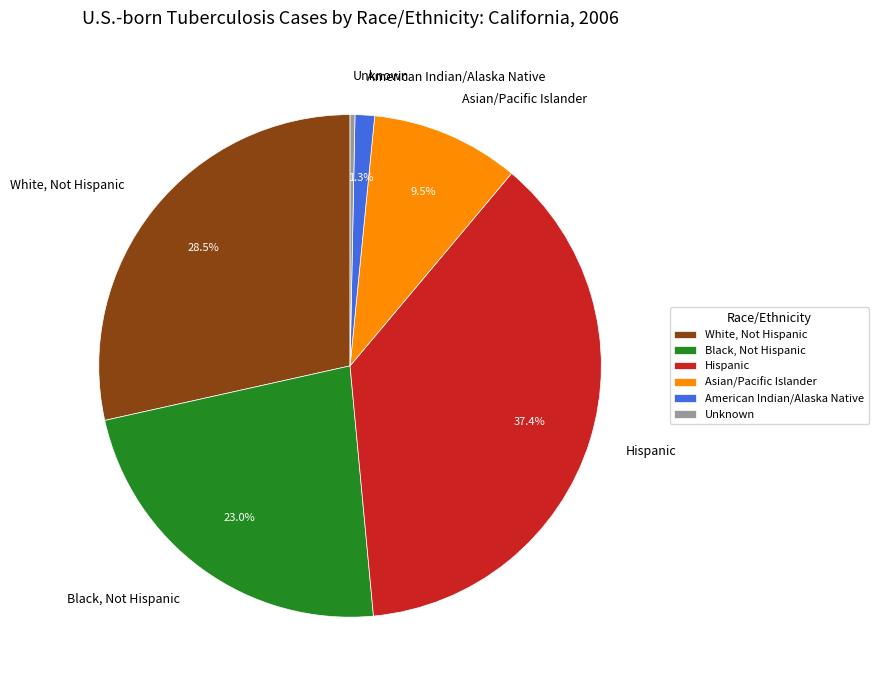

Does American Indian/Alaska Native represent more than half of the total?

No